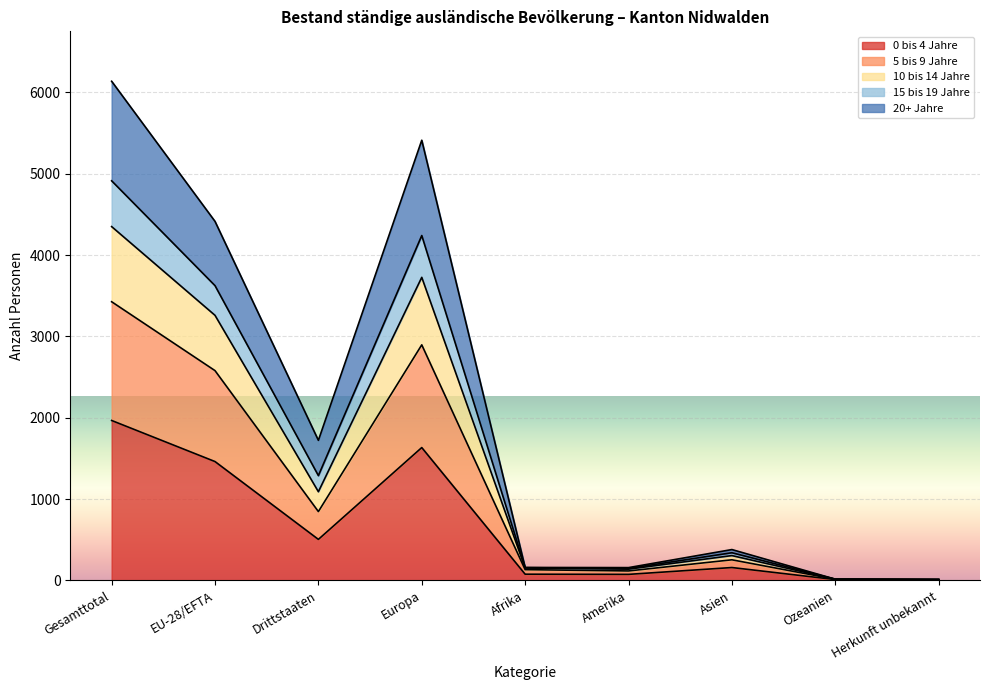

True or false: 5 bis 9 Jahre and 10 bis 14 Jahre cross at least once.

False